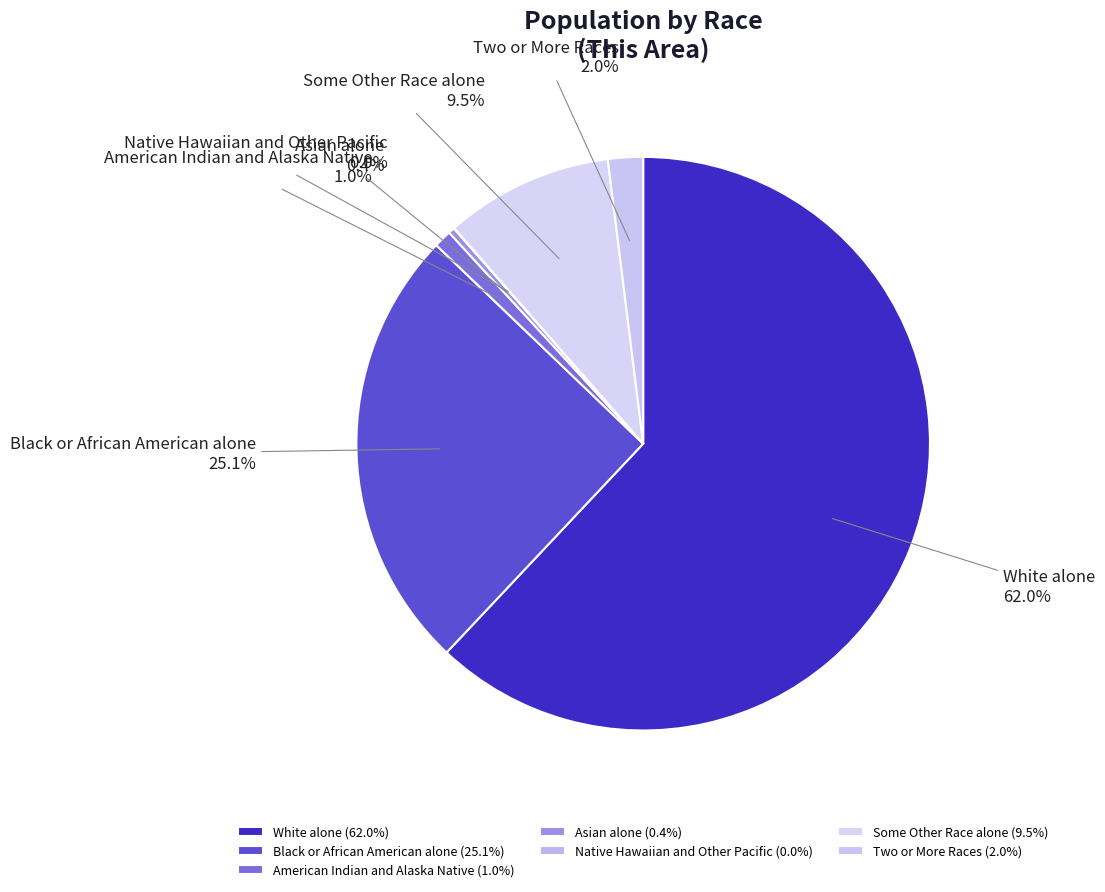

Does White alone account for over 50% of the chart?

Yes